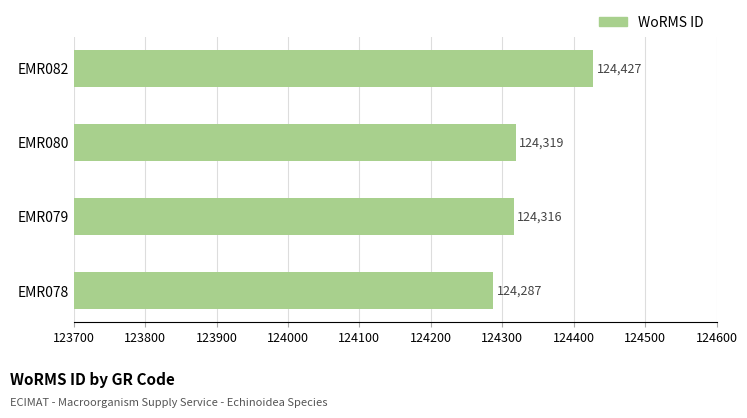

What is the change in value from EMR078 to EMR080?

+32